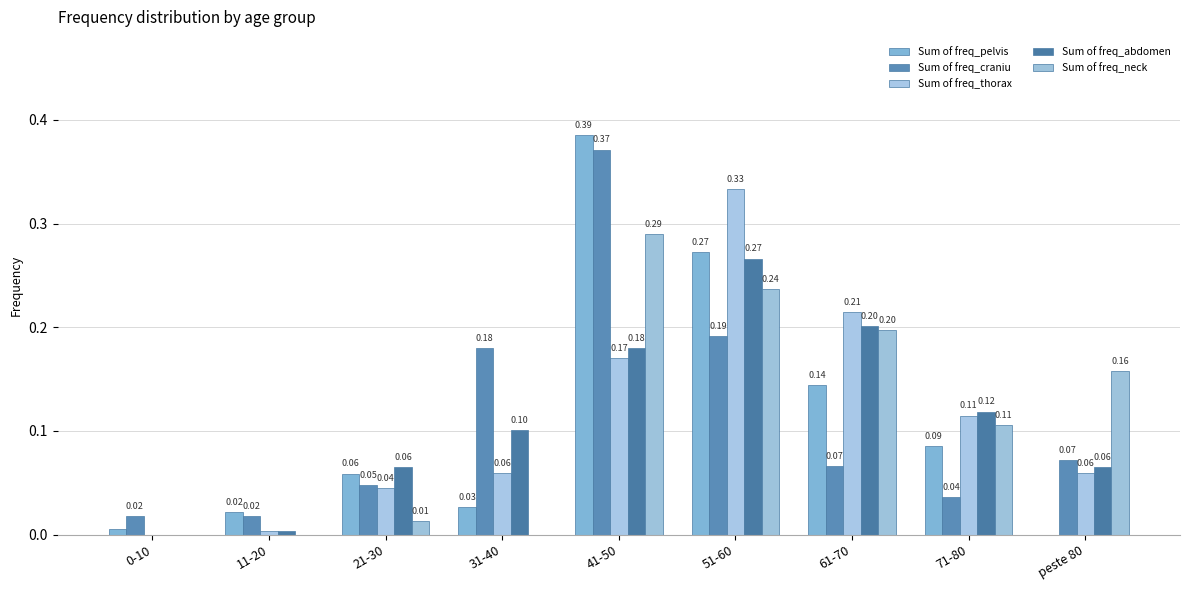

How many series are shown in this chart?

5